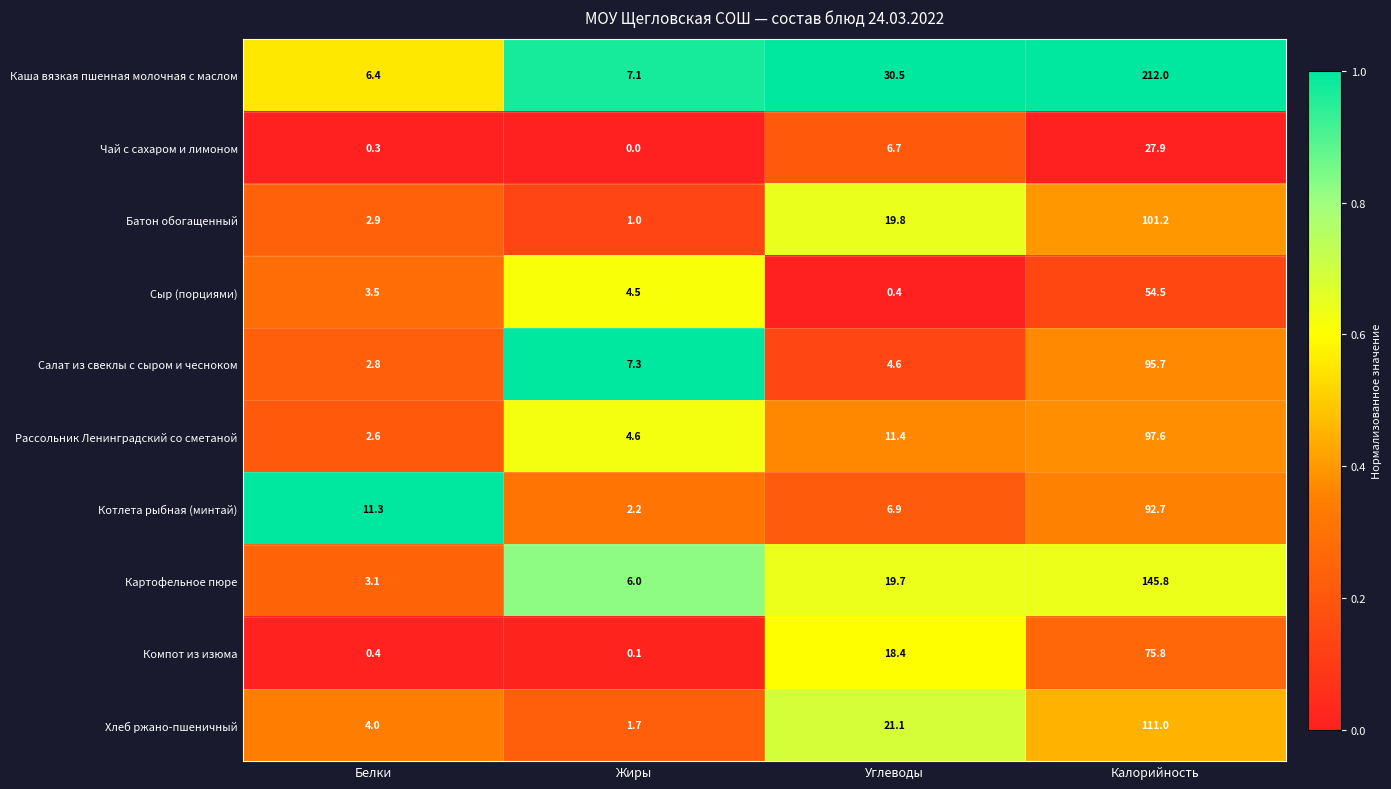

What is the sum of all Чай с сахаром и лимоном values?

34.9